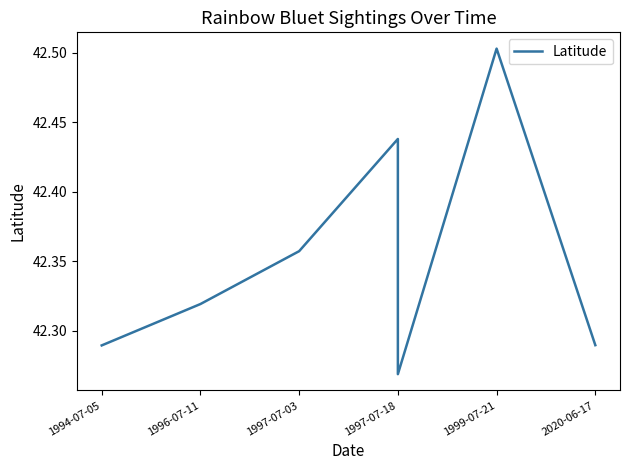

Does the chart display data point markers on the line(s)?

No